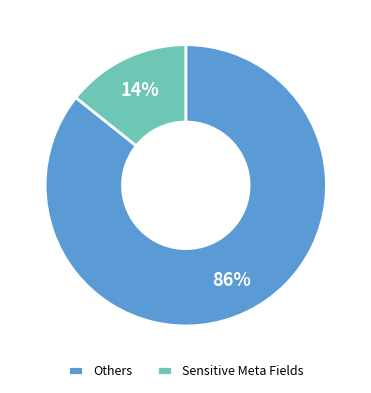

To the nearest percent, what is the combined percentage of Sensitive Meta Fields and Others?

100%